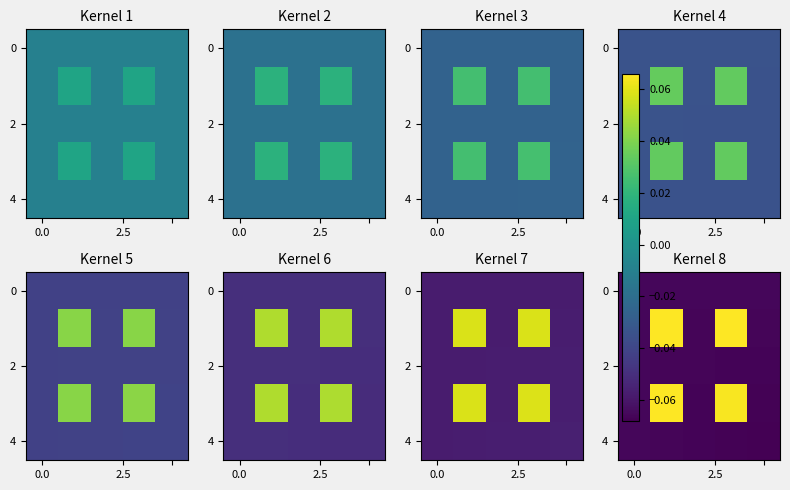

How many series are shown in this chart?

5